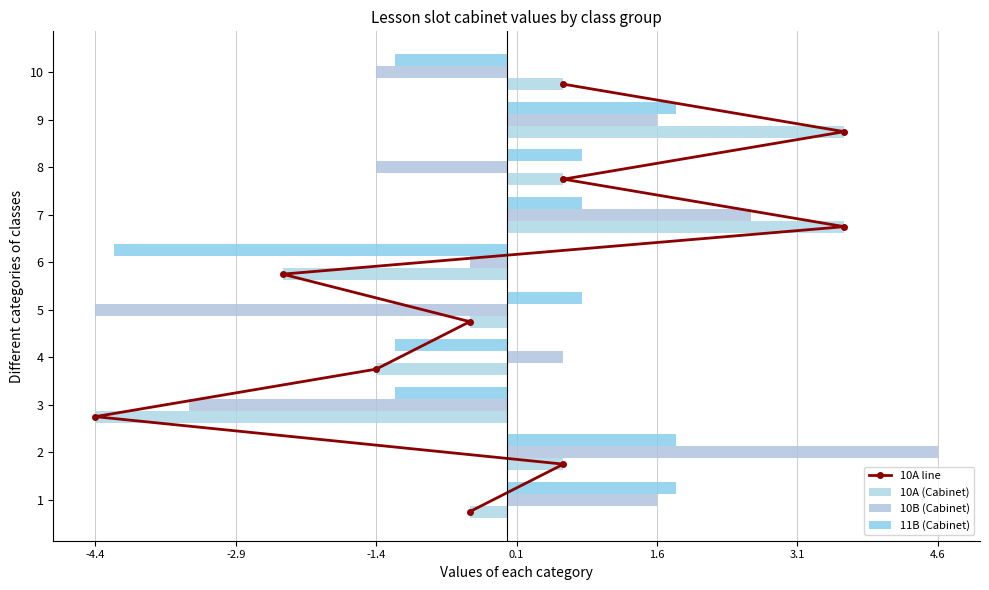

What is the sum of the 11B (Cabinet) values at 9 and 8?

2.6